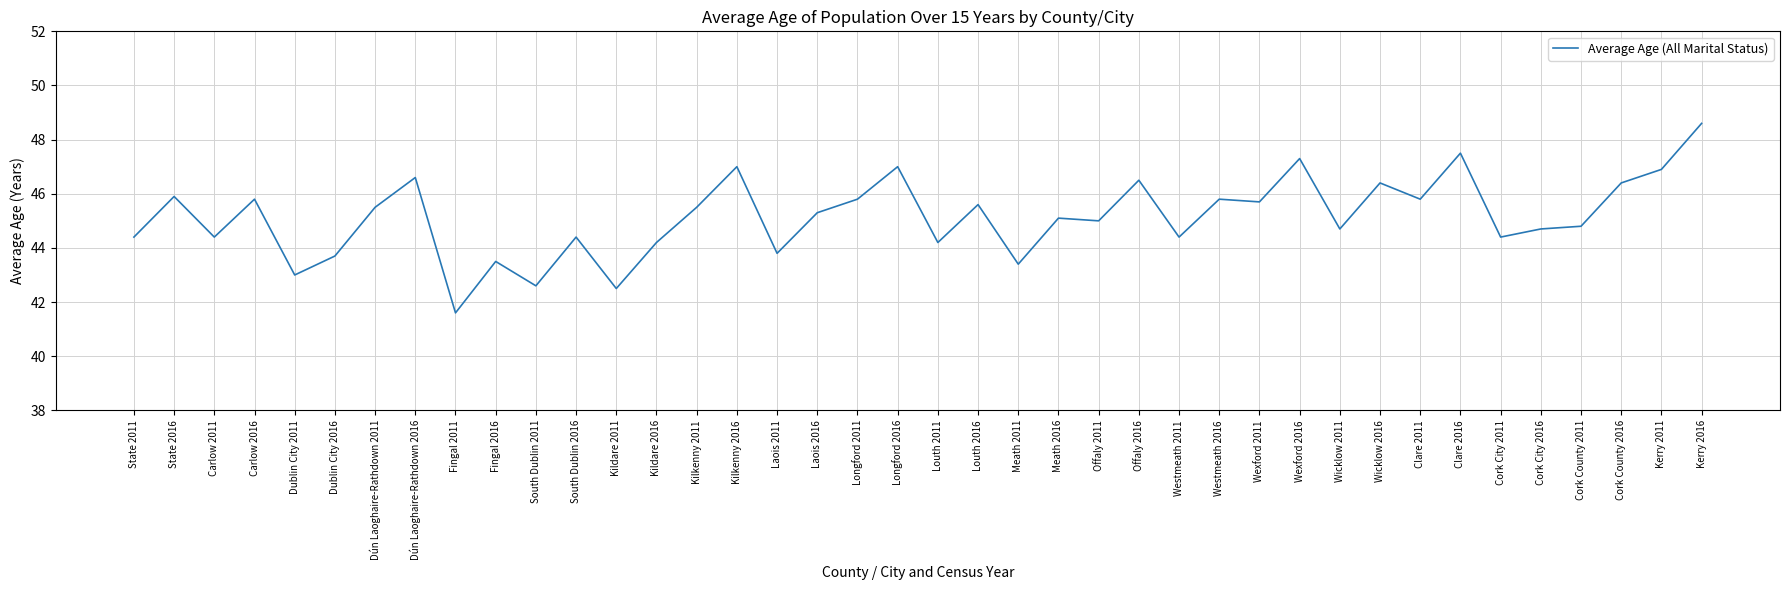

How many lines are shown in the chart?

1